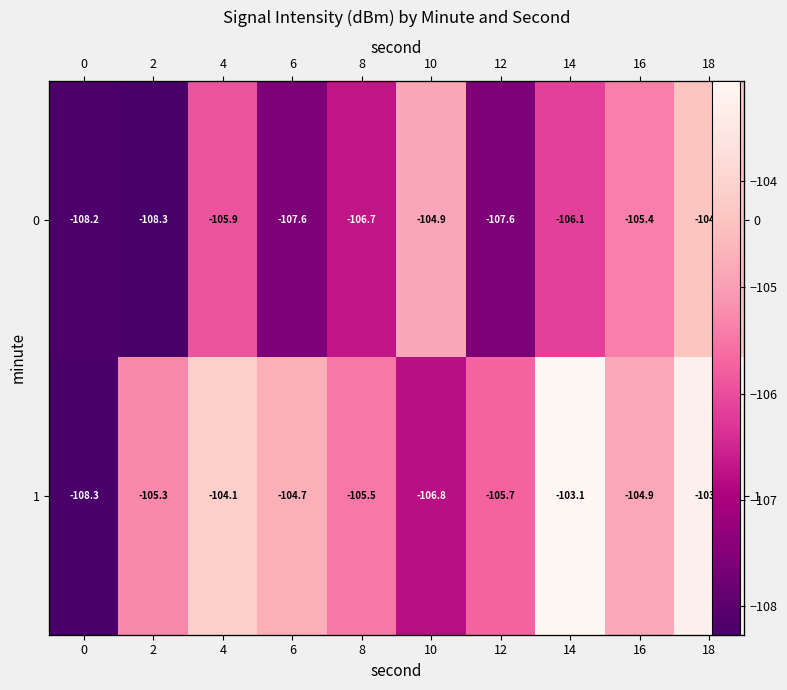

What is the maximum value shown in the chart?

-103.1